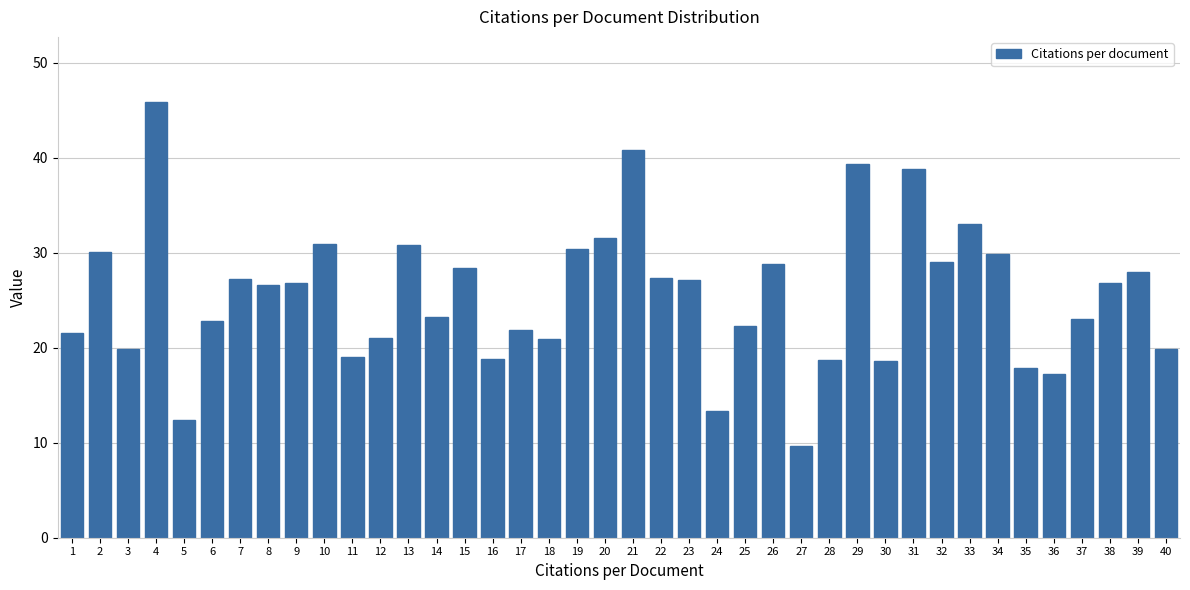

What is the average value?

25.5